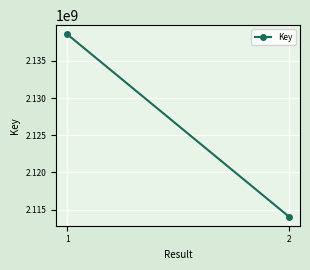

What is the ratio of the value at 1 to the value at 2?

1.0